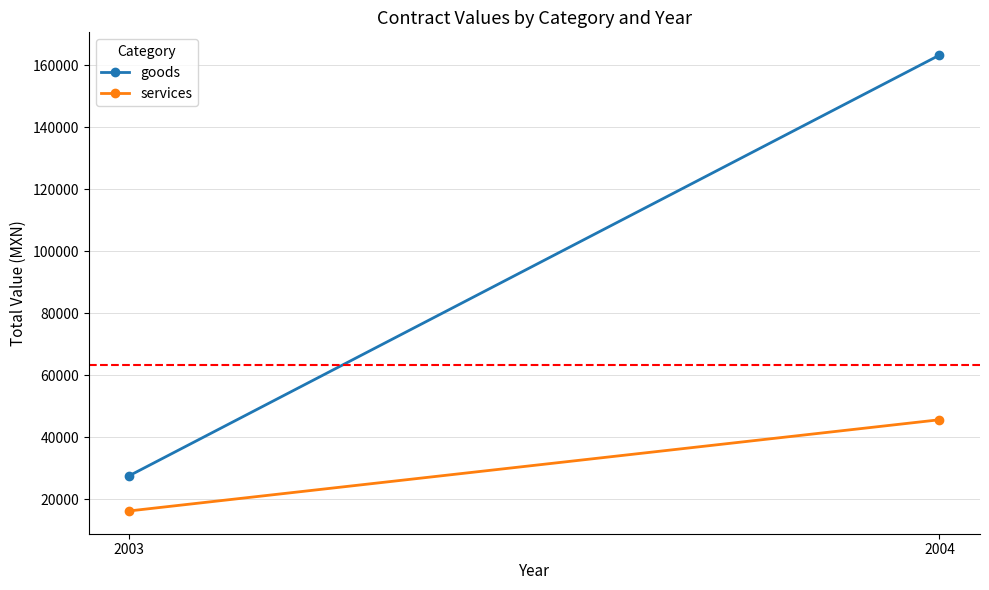

What is the difference between the maximum and minimum values in the services series?

29410.9